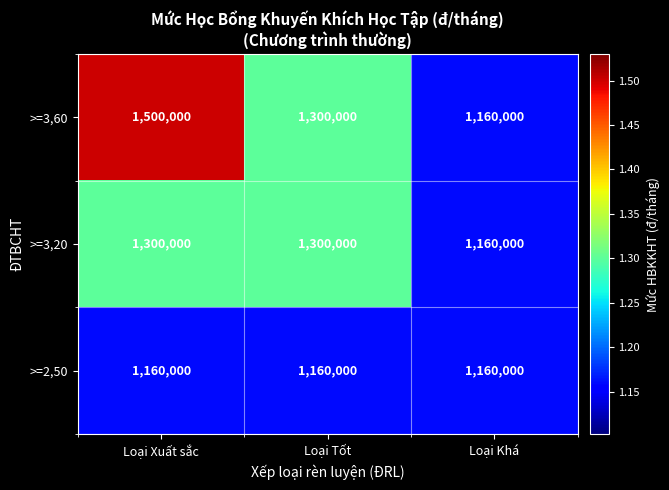

Is it true that >=2,50 equals 637952 at Loại Xuất sắc?

False